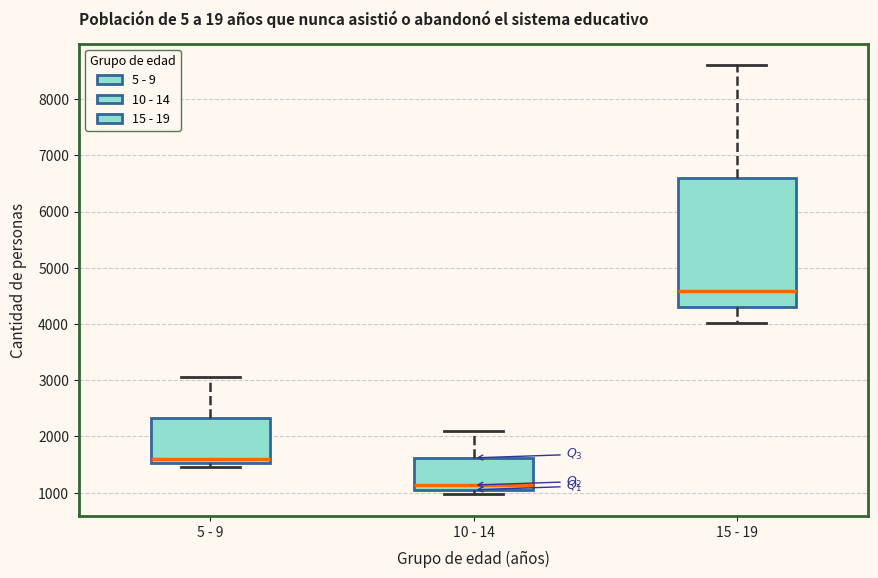

Reading left to right, read every box against the y-axis: the position of its median line, the range the box covers, and the ends of its whiskers. The values are not printed on the chart, so give them approximately, as read against the axis.

5 - 9: median 1600, box 1500 to 2300, whiskers 1500 (just below the box's lower edge) to 3100
10 - 14: median 1100 (just above the box's lower edge), box 1100 to 1600, whiskers 1000 to 2100
15 - 19: median 4600, box 4300 to 6600, whiskers 4000 to 8600